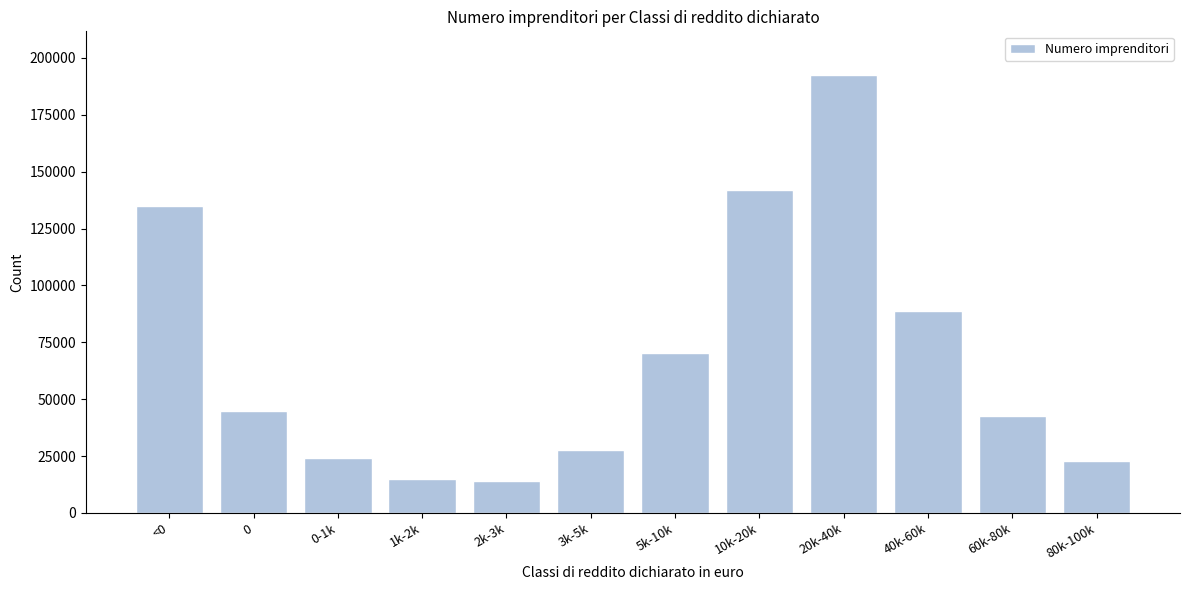

Reading left to right, extract all data points from this chart.

134742	44806	24290	15100	14040	27436	70173	141834	192433	88690	42488	22635